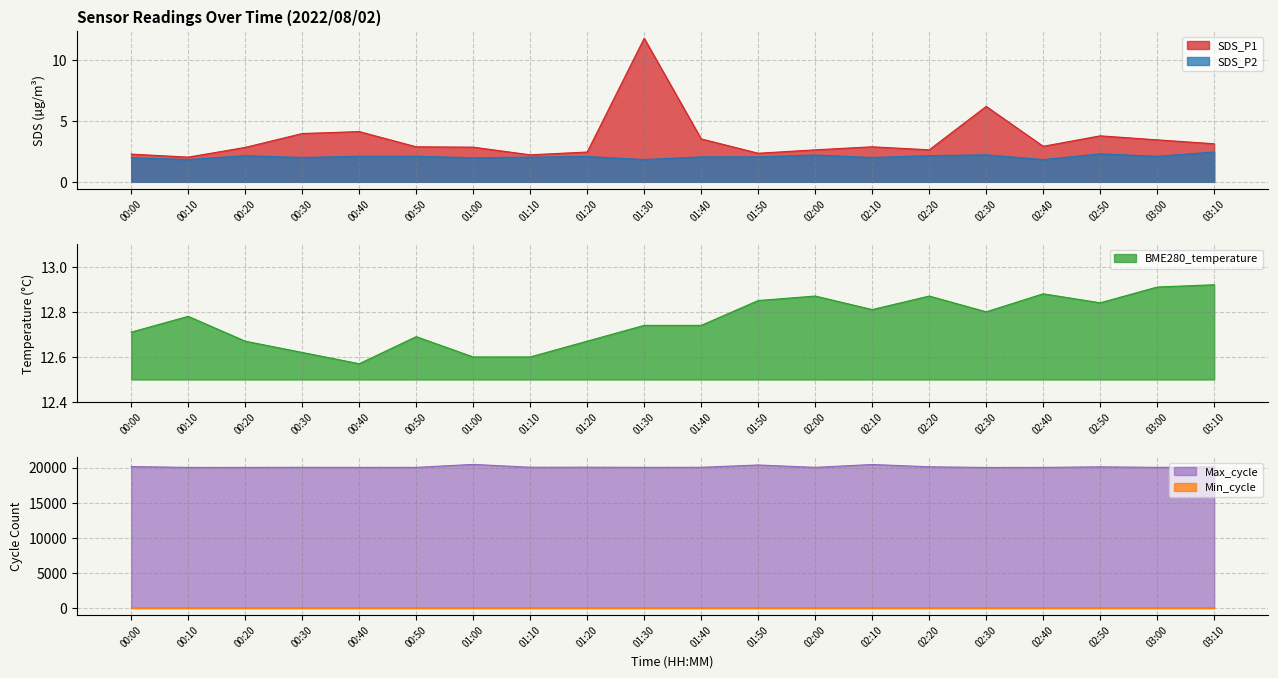

What is the label of the 19th point from the left?

03:00